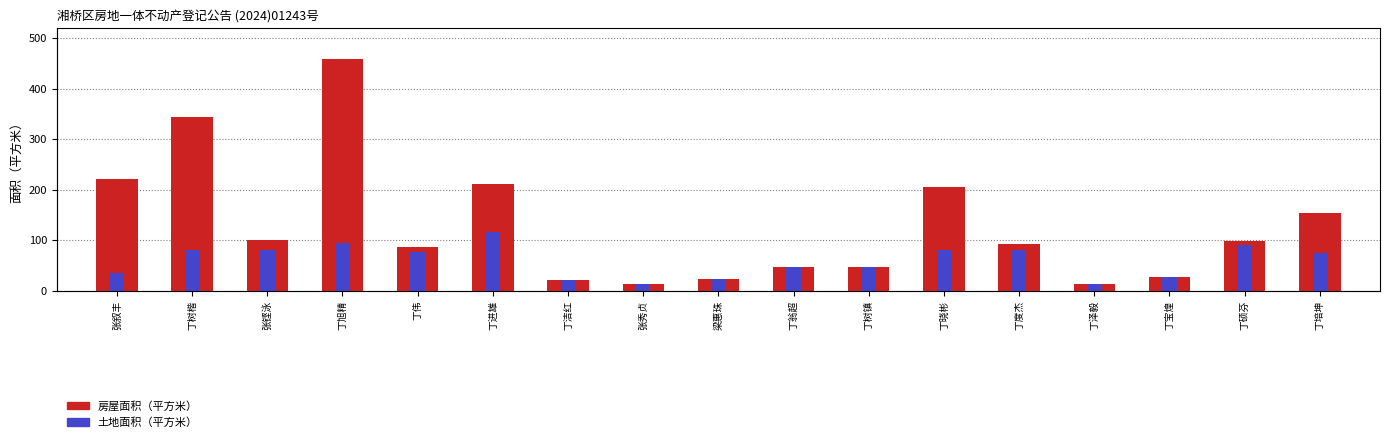

Which series changed the most between 丁树镇 and 丁泽毅?

房屋面积（平方米）